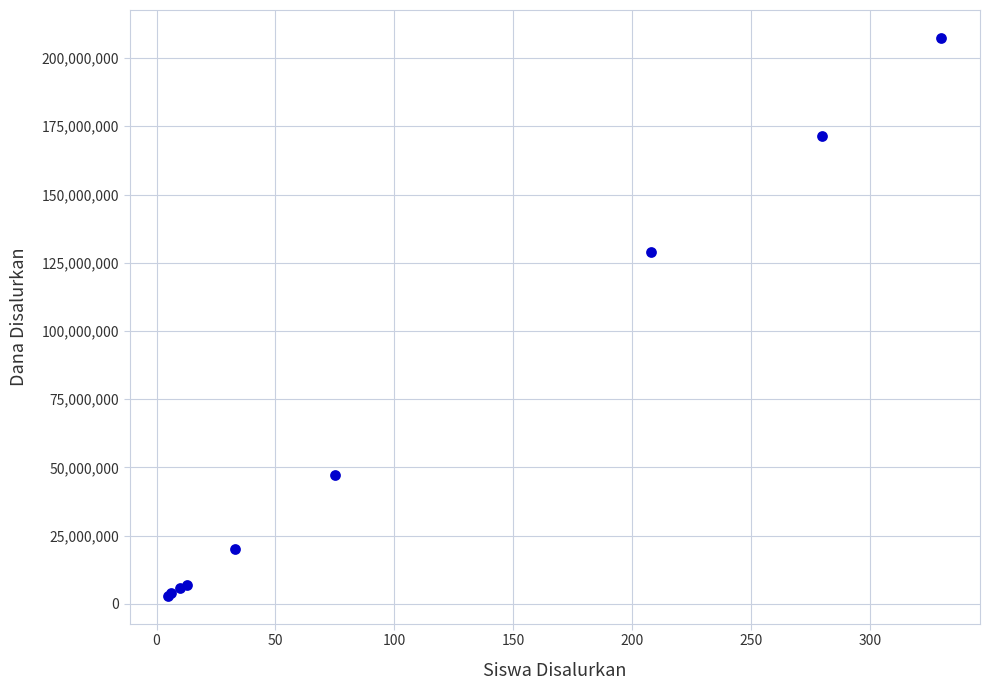

What Y value in the scatter plot is closest to 105187500?

129000000